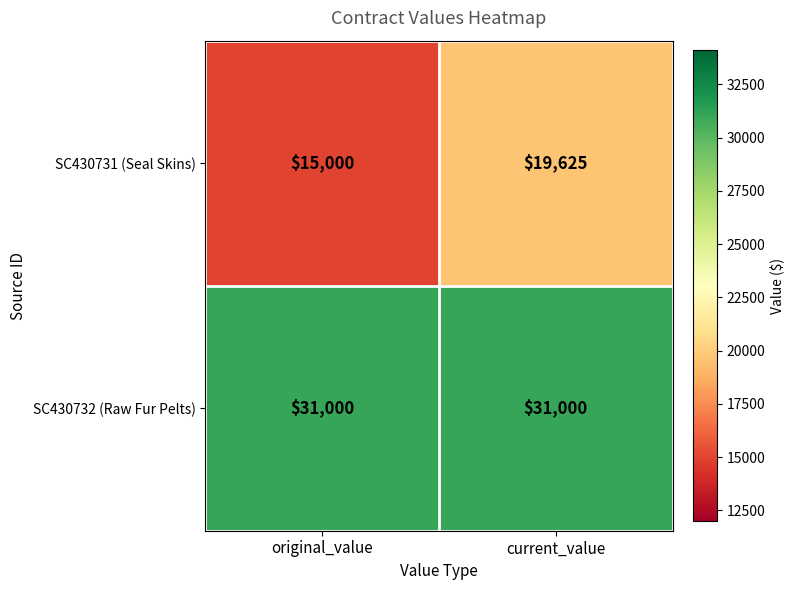

What is the minimum value shown in the chart?

15000